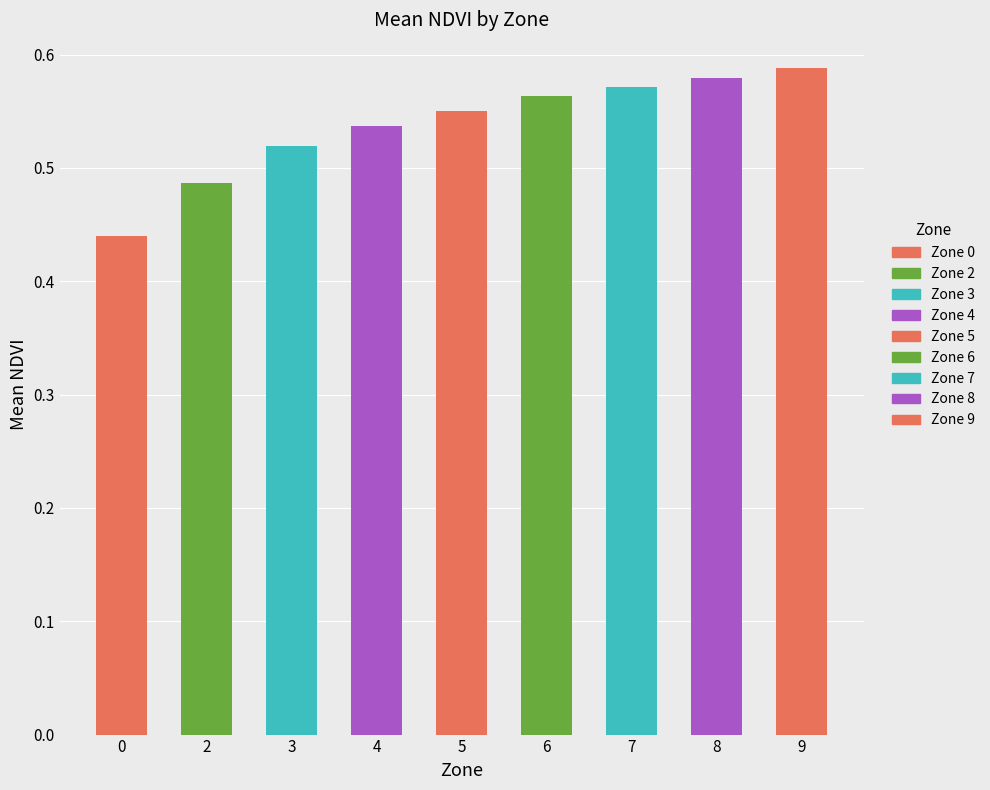

What is the sum of the values at 7 and 5?

1.1